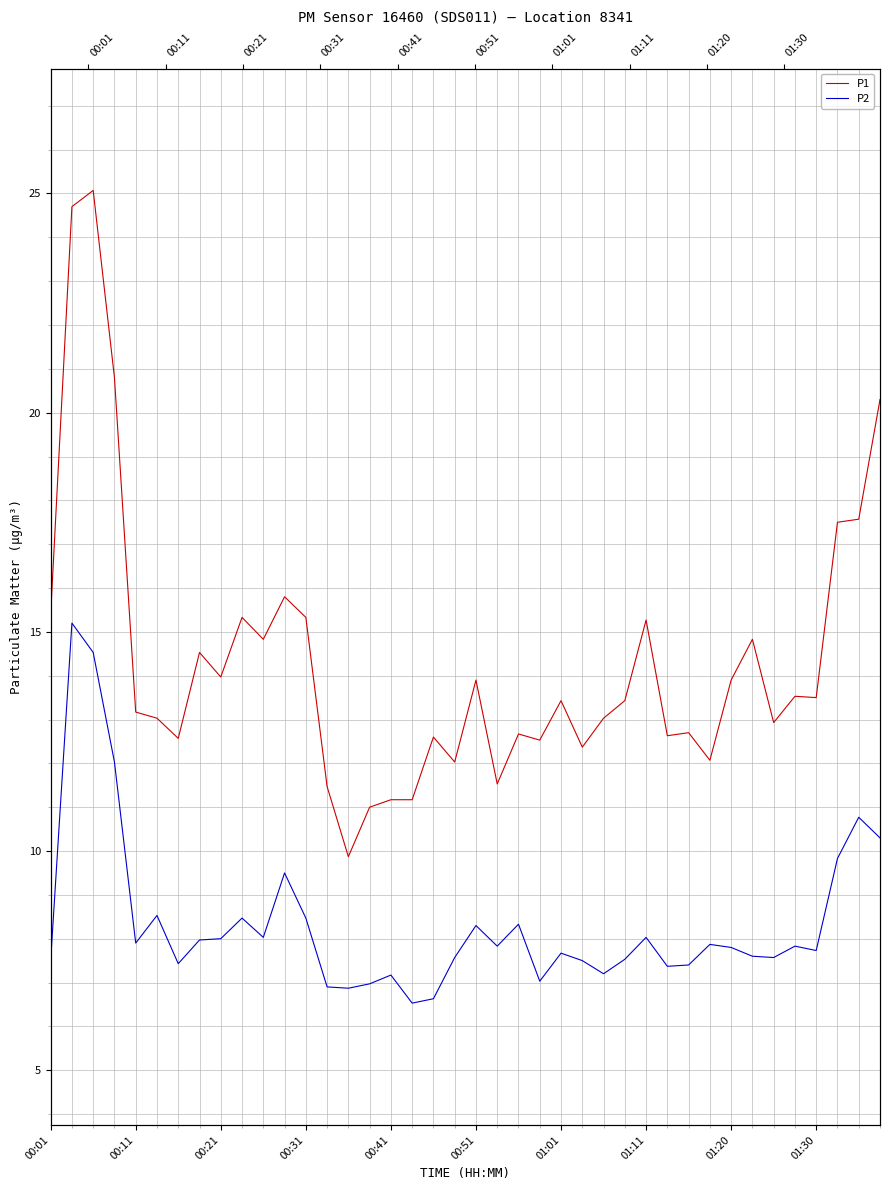

At 38, list the series in order from smallest to largest.

P2, P1